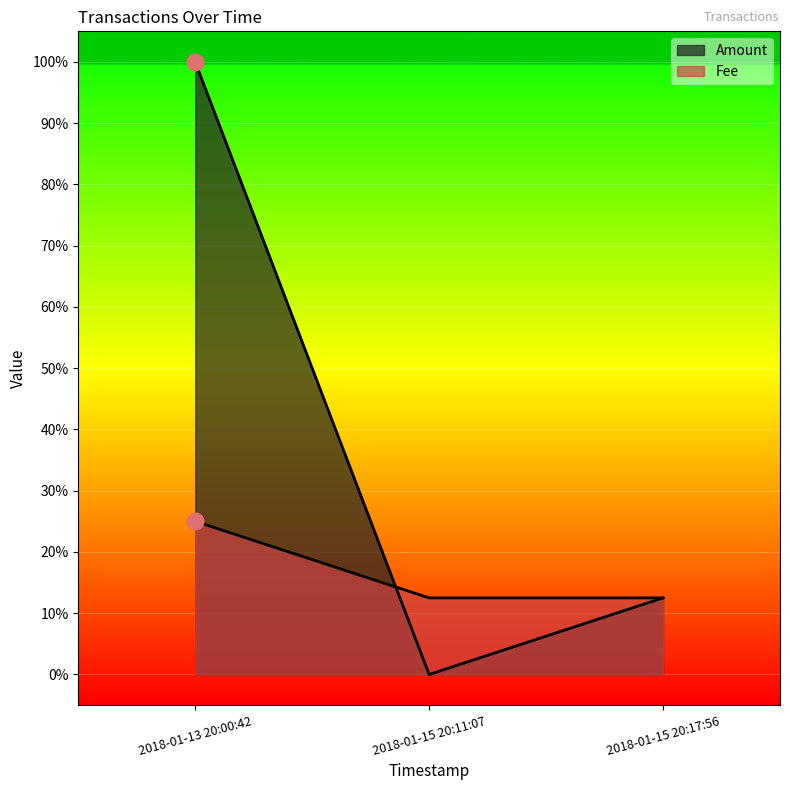

What position from the left is 2018-01-15 20:11:07?

2